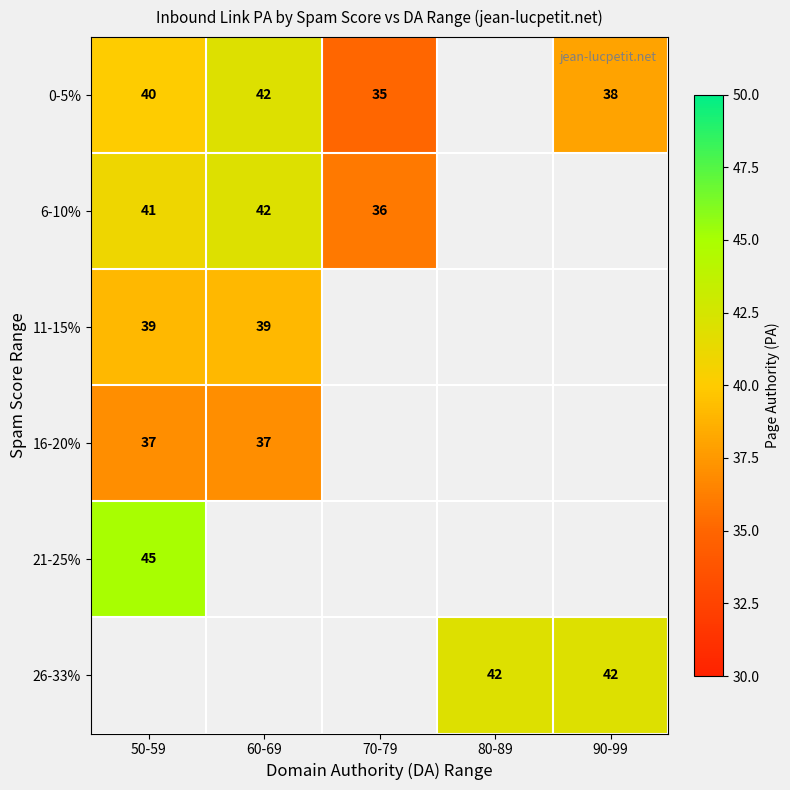

The 16-20% series shows 19 at 50-59. True or false?

False